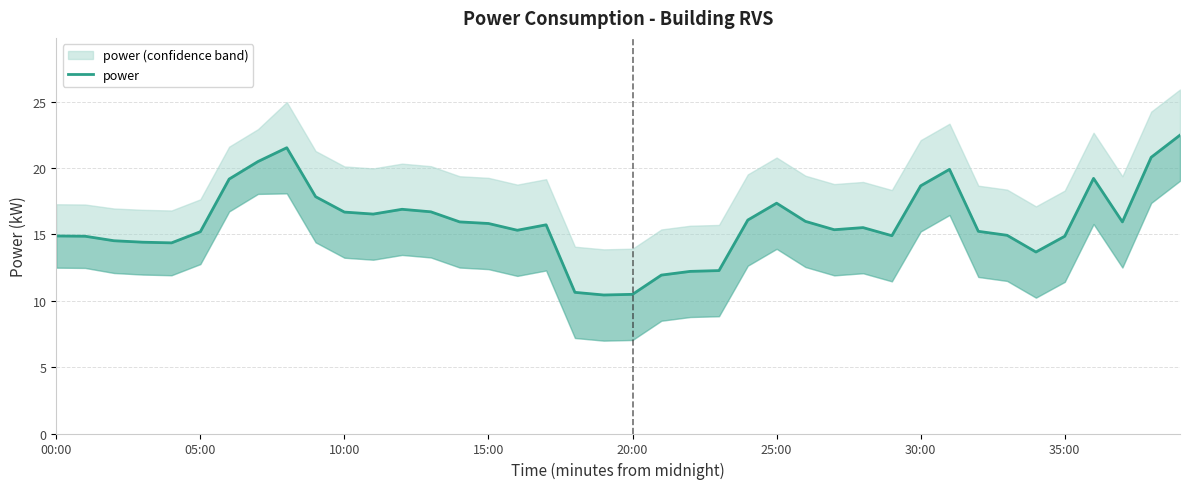

Which label corresponds to the largest value in the chart?

39